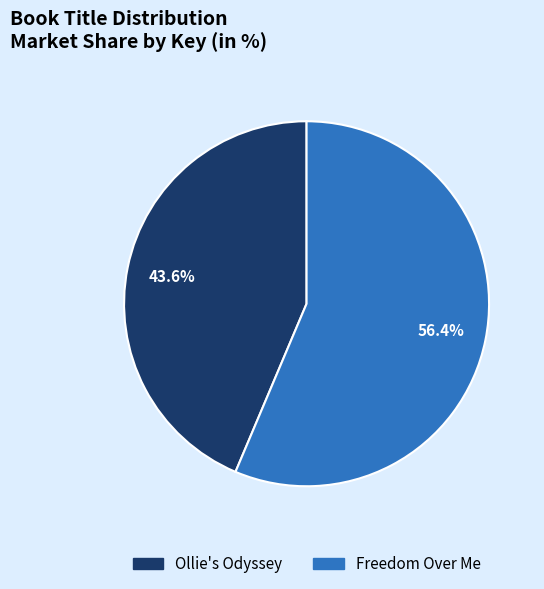

Between Freedom Over Me and Ollie's Odyssey, which is larger?

Freedom Over Me